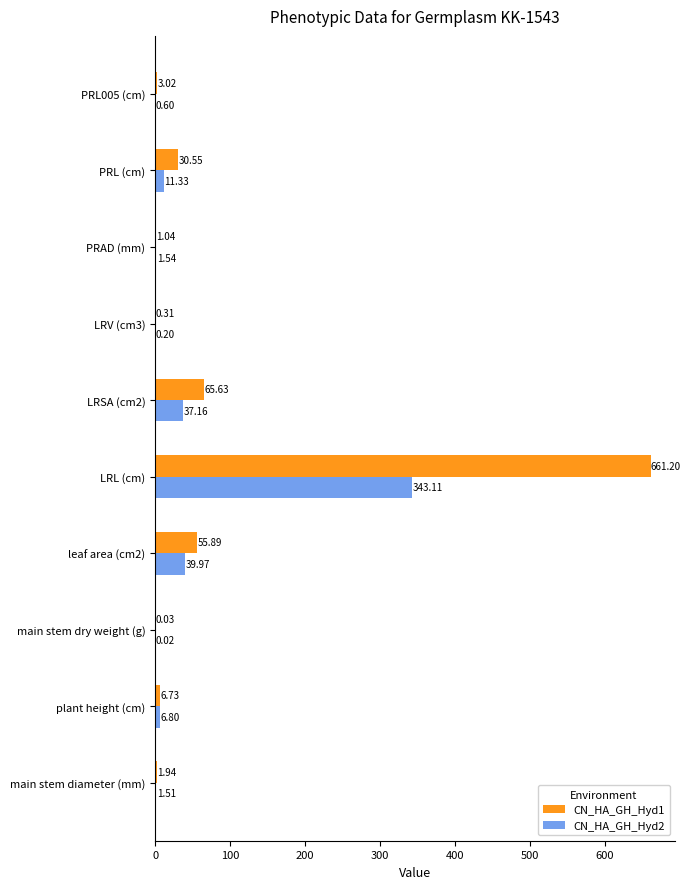

Between leaf area (cm2) and PRL005 (cm), which series saw the biggest shift?

CN_HA_GH_Hyd1